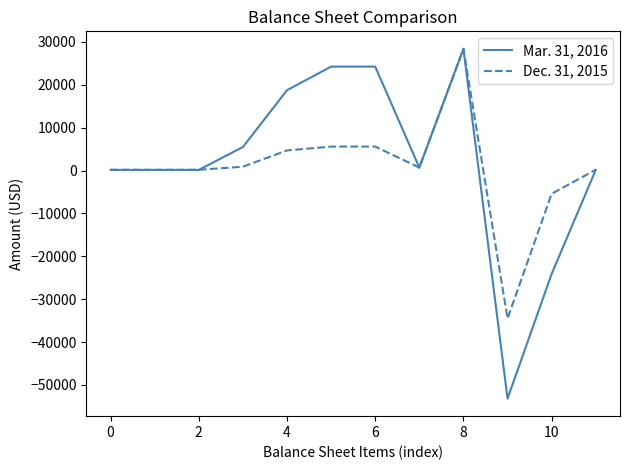

What is the greatest value displayed?

28400